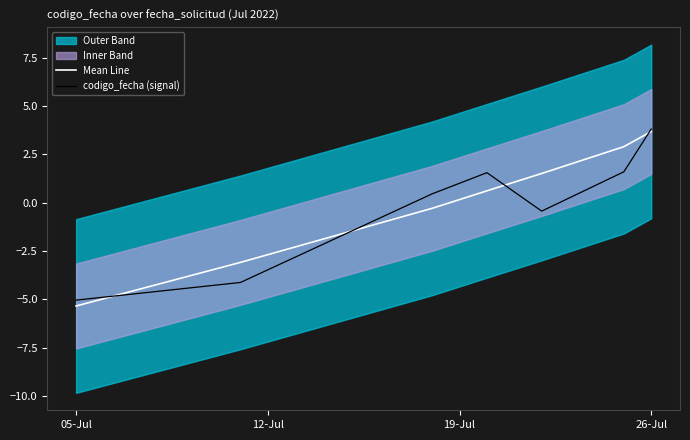

Which category has the highest value in the Mean Line series?

26-Jul